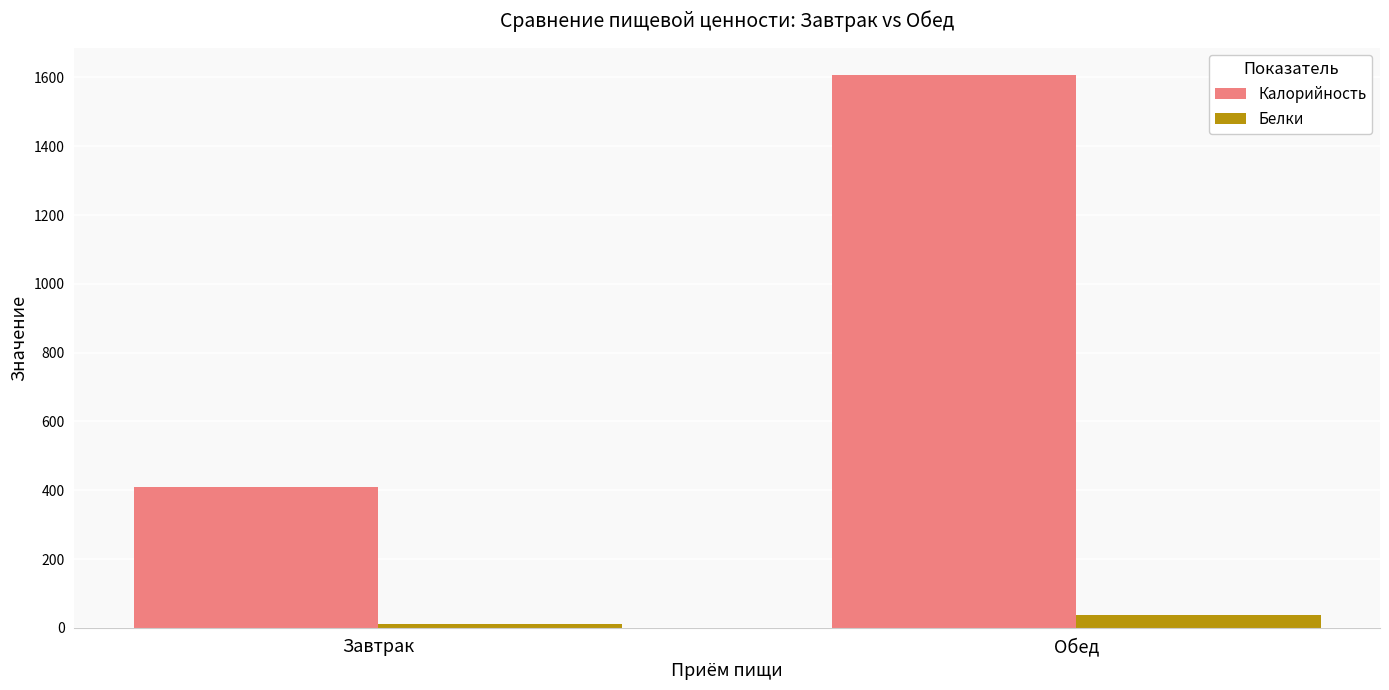

What is the sum of all Белки values?

48.4